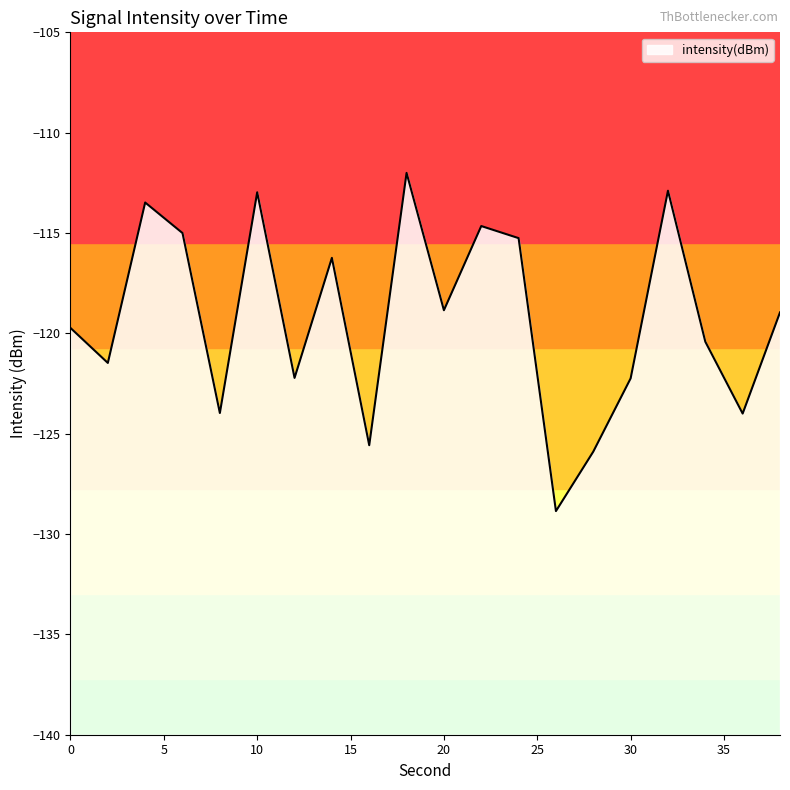

True or false: the data has more than 2 interior local peaks.

True